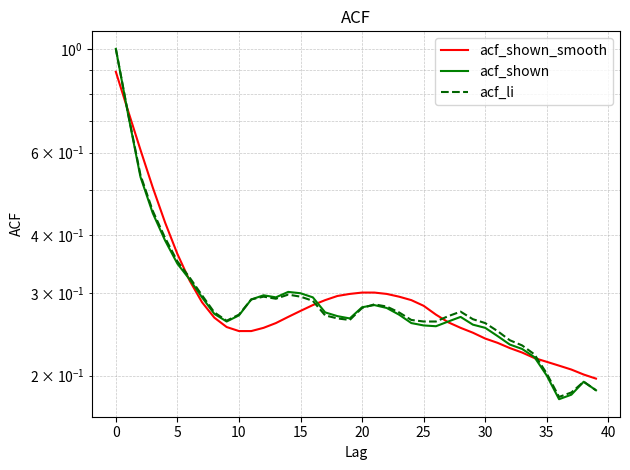

List the series in order of their overall mean, lowest first.

acf_shown, acf_li, acf_shown_smooth